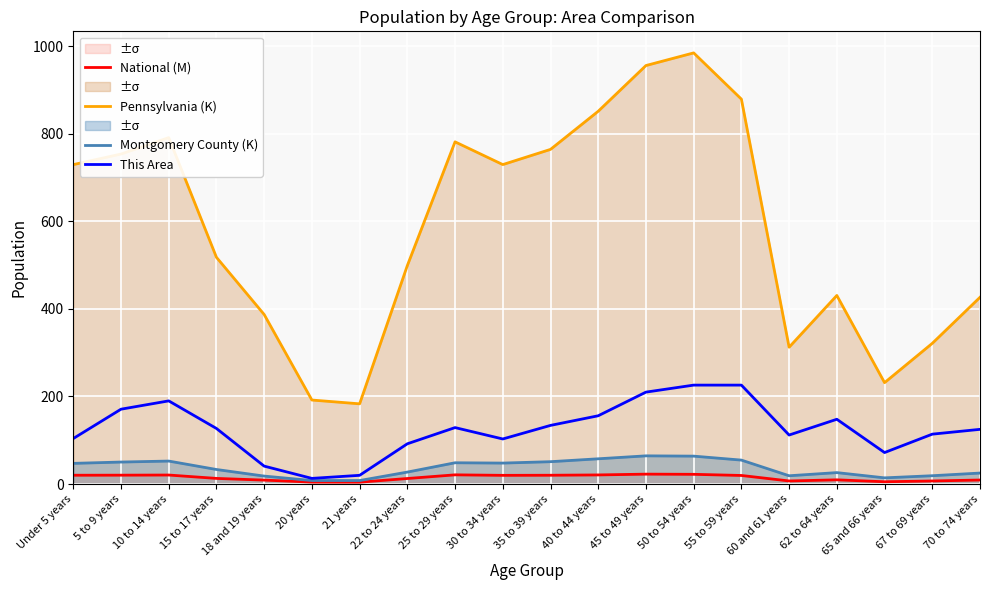

What is the label of the 3rd point from the left?

10 to 14 years